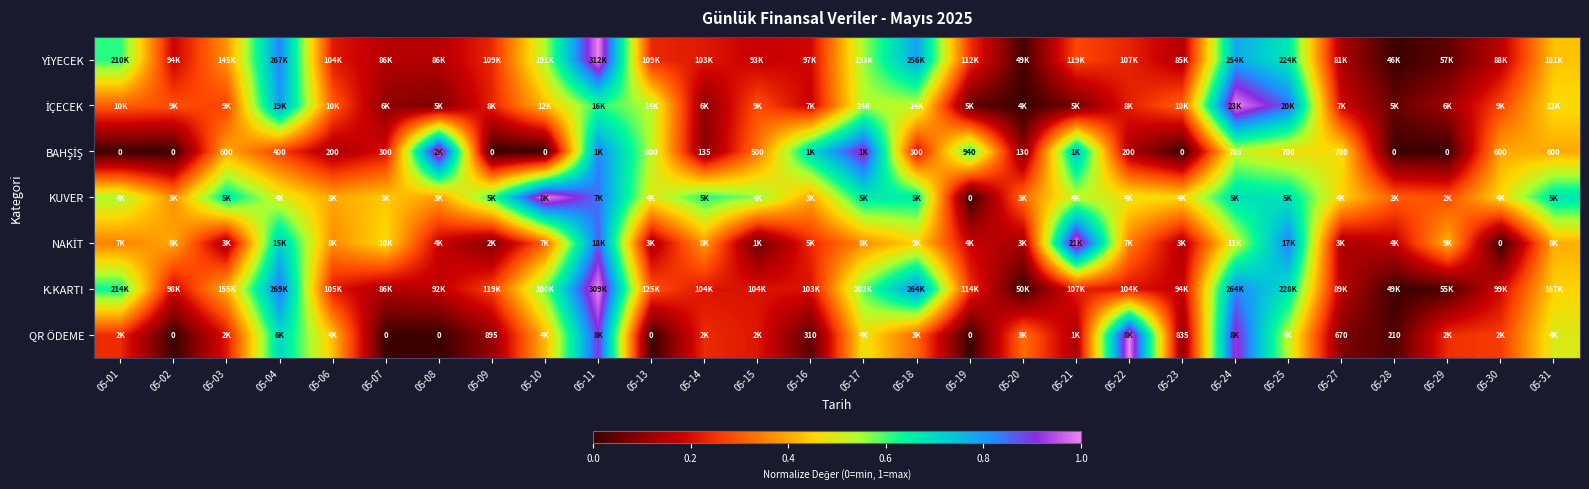

Which series has the widest spread of values?

YİYECEK